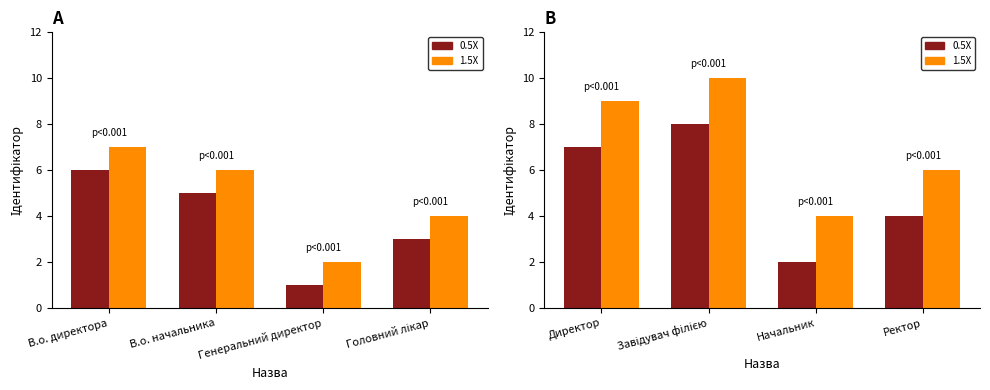

How many bars are there in each group?

2